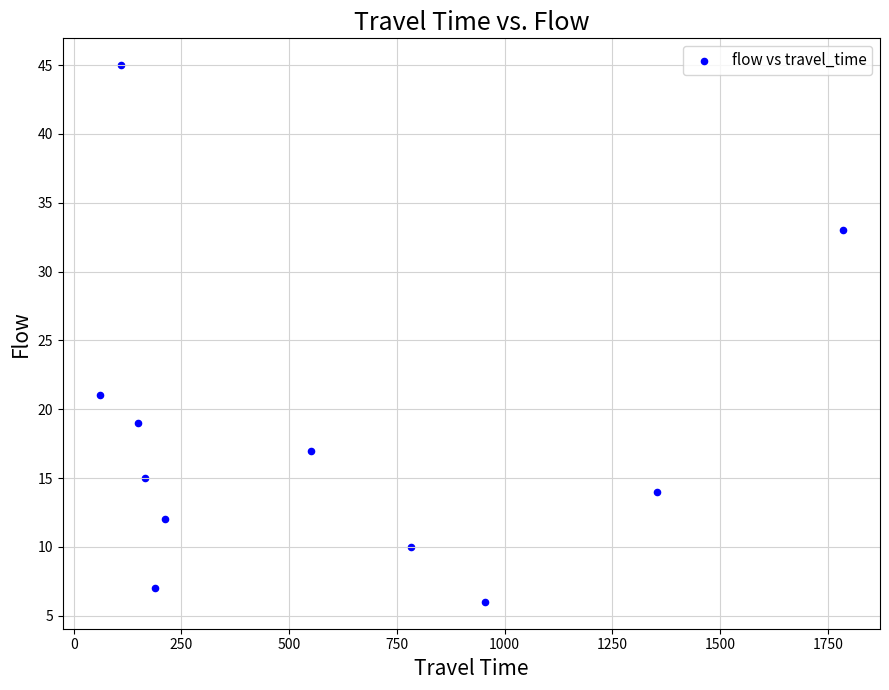

What Y value in the scatter plot is closest to 25?

21